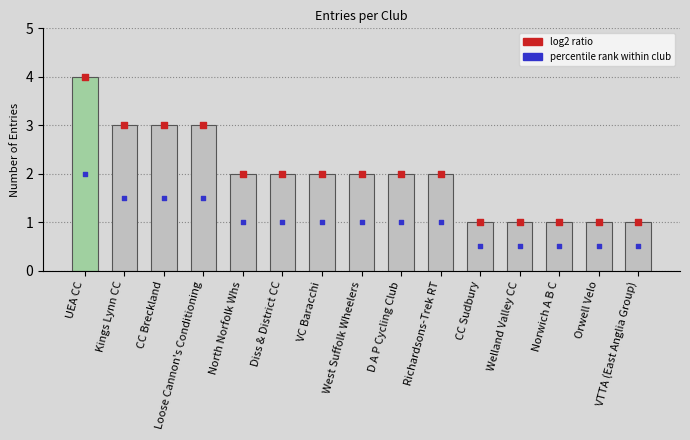

Which series reaches the maximum Y coordinate?

count